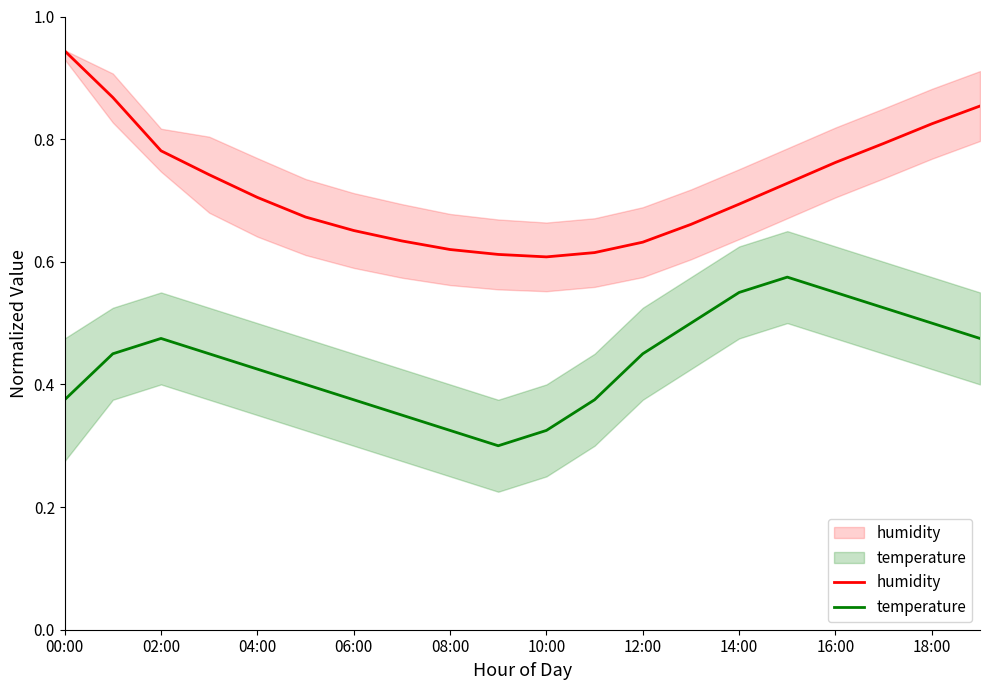

Reading left to right, what are all the values shown in this chart?

humidity: 0.9	0.9	0.8	0.7	0.7	0.7	0.7	0.6	0.6	0.6	0.6	0.6	0.6	0.7	0.7	0.7	0.8	0.8	0.8	0.9
temperature: 0.4	0.5	0.5	0.5	0.4	0.4	0.4	0.3	0.3	0.3	0.3	0.4	0.5	0.5	0.5	0.6	0.5	0.5	0.5	0.5